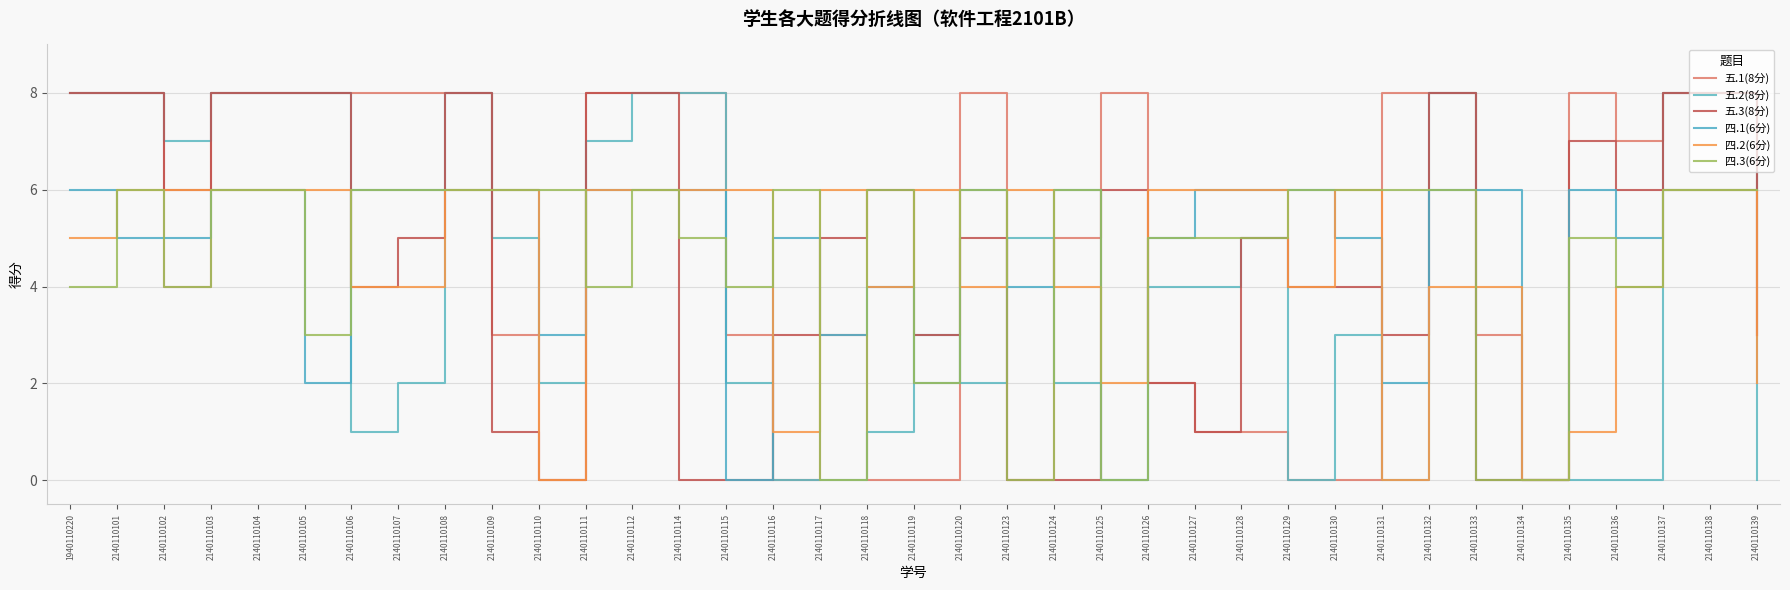

What is the spread (max minus min) of values at 2140110105?

6